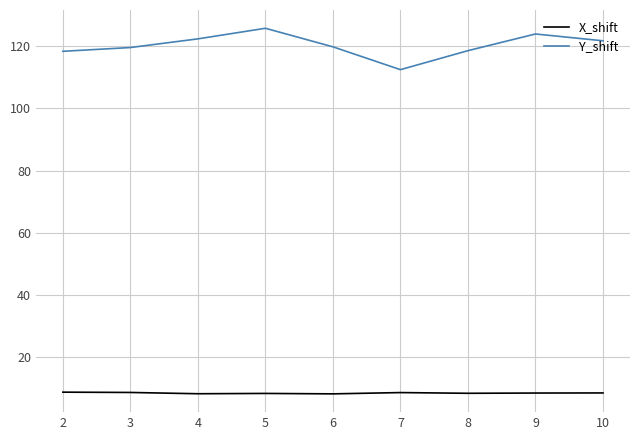

What is the maximum value for Y_shift?

125.8